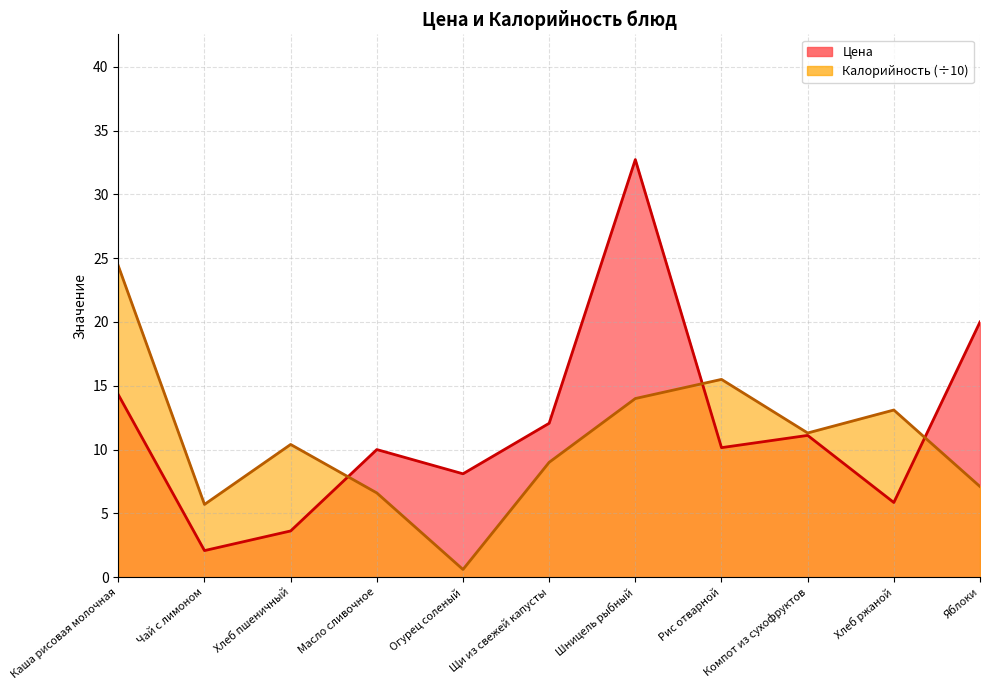

True or false: Калорийность and Цена cross at least once.

True